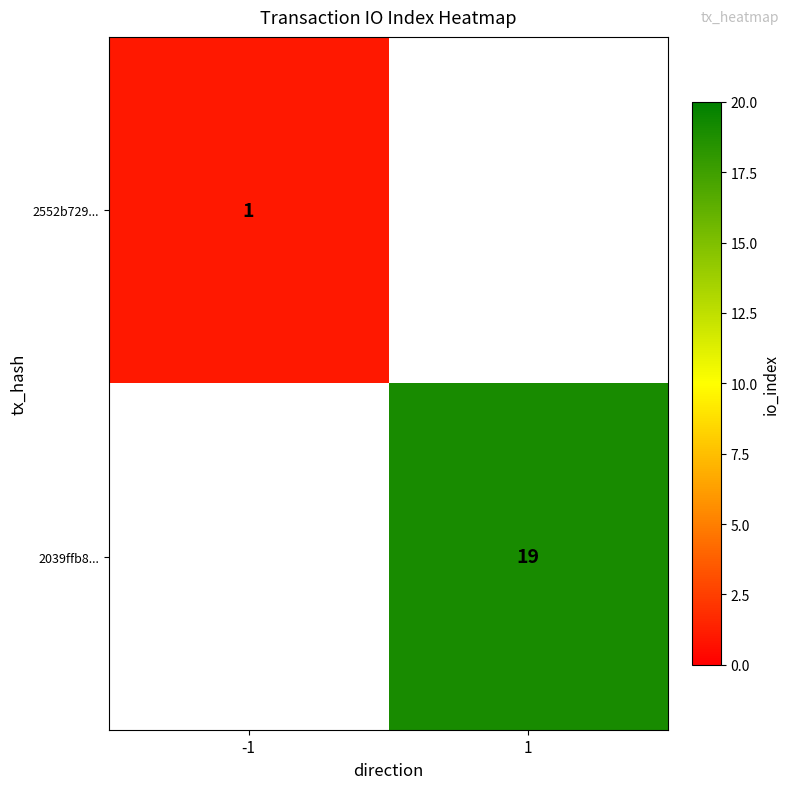

True or false: 2039ffb8... has a value of 10 at 1.

False